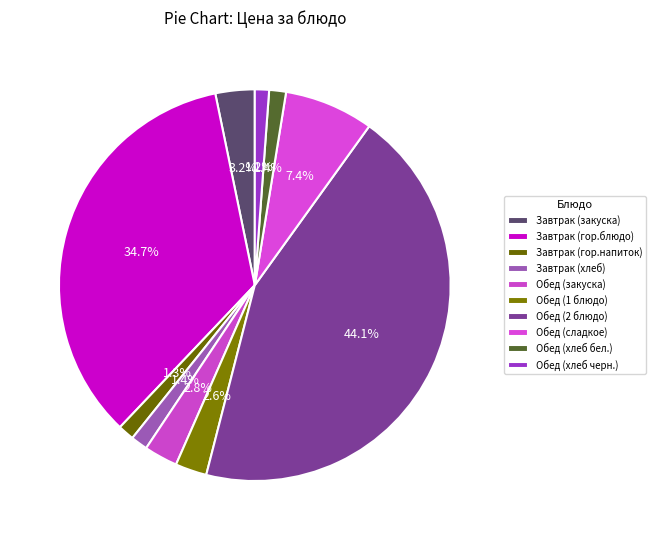

What is the largest slice in the pie chart?

Обед (2 блюдо)